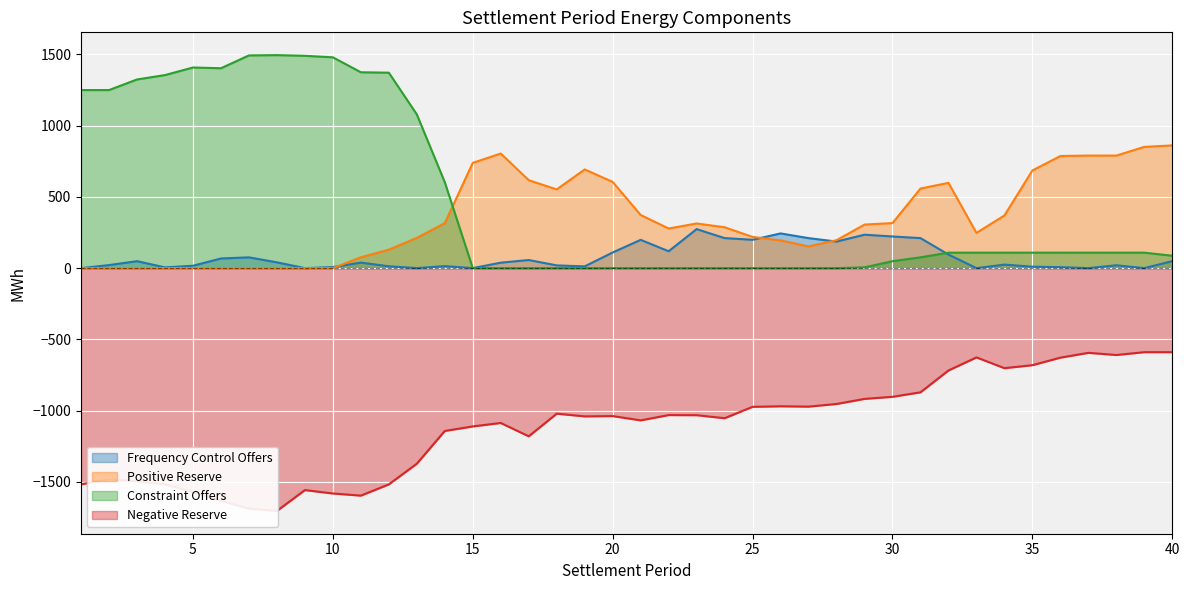

Which series changed the most between 20 and 30?

Positive Reserve